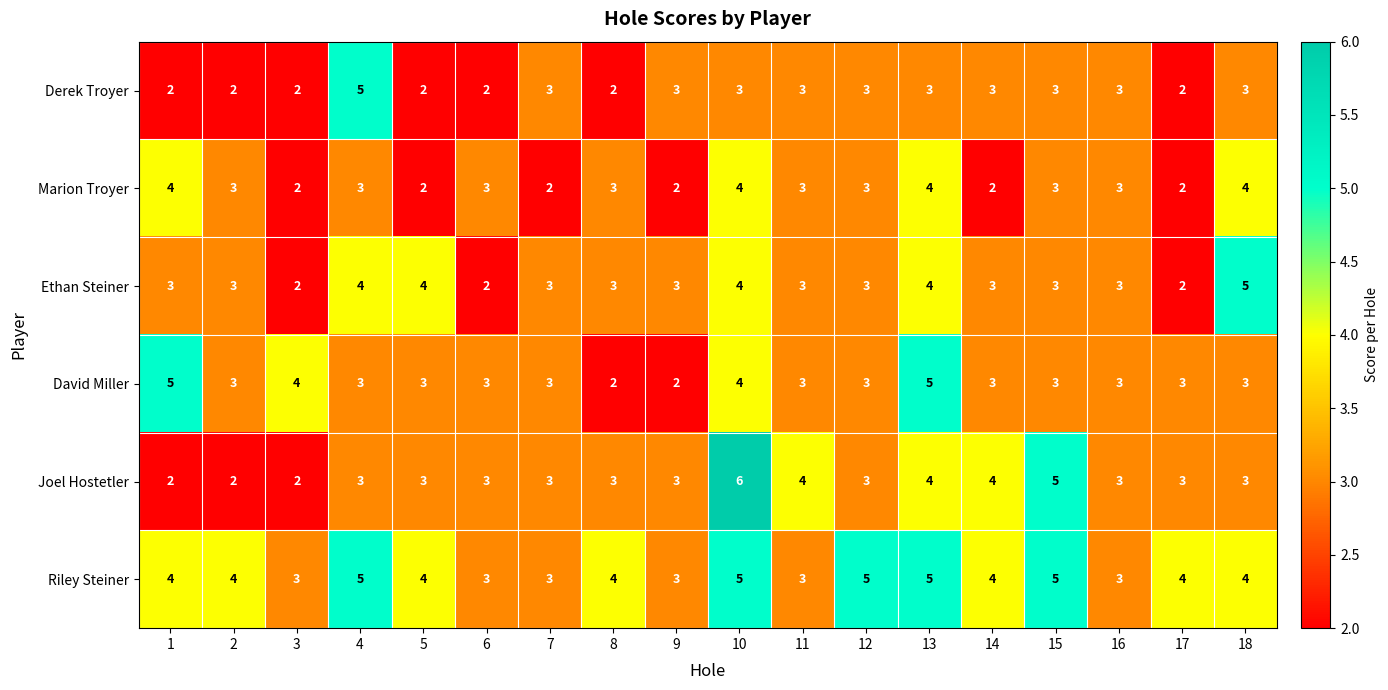

How many data points does each series have?

18